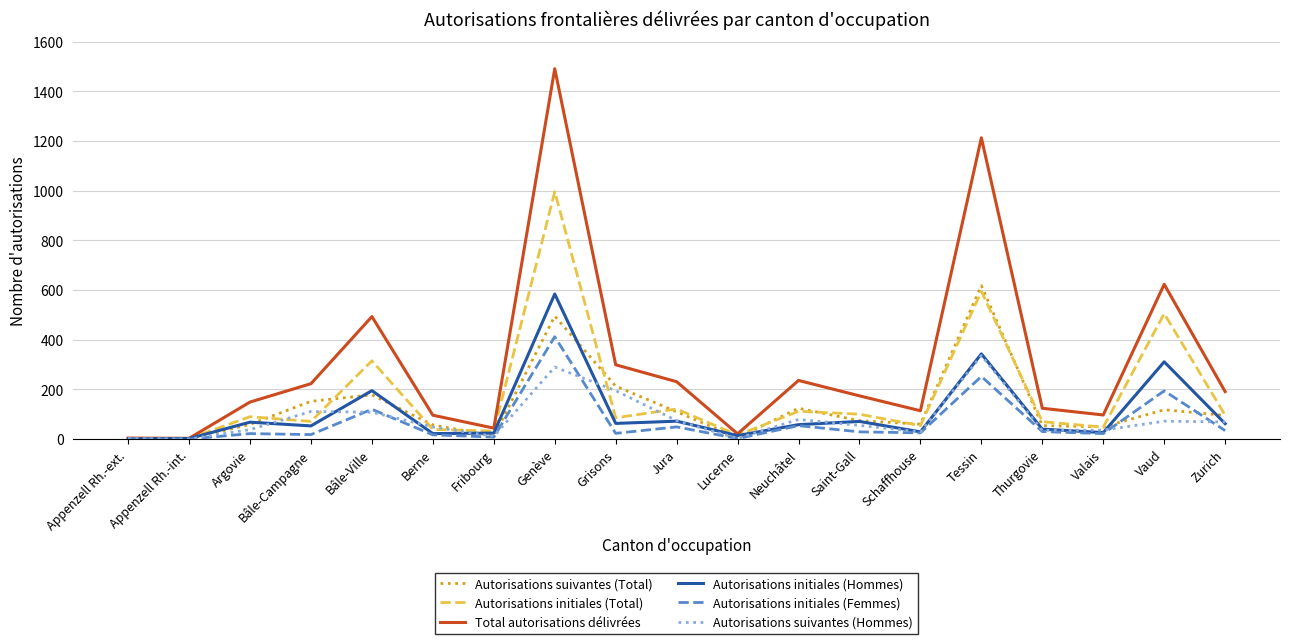

How many lines are shown in the chart?

6